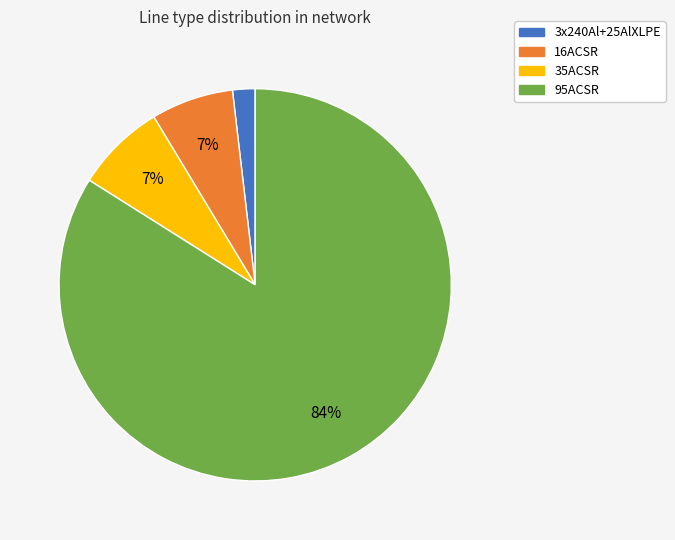

To the nearest percent, what is the difference between the largest and smallest slice percentages?

82%